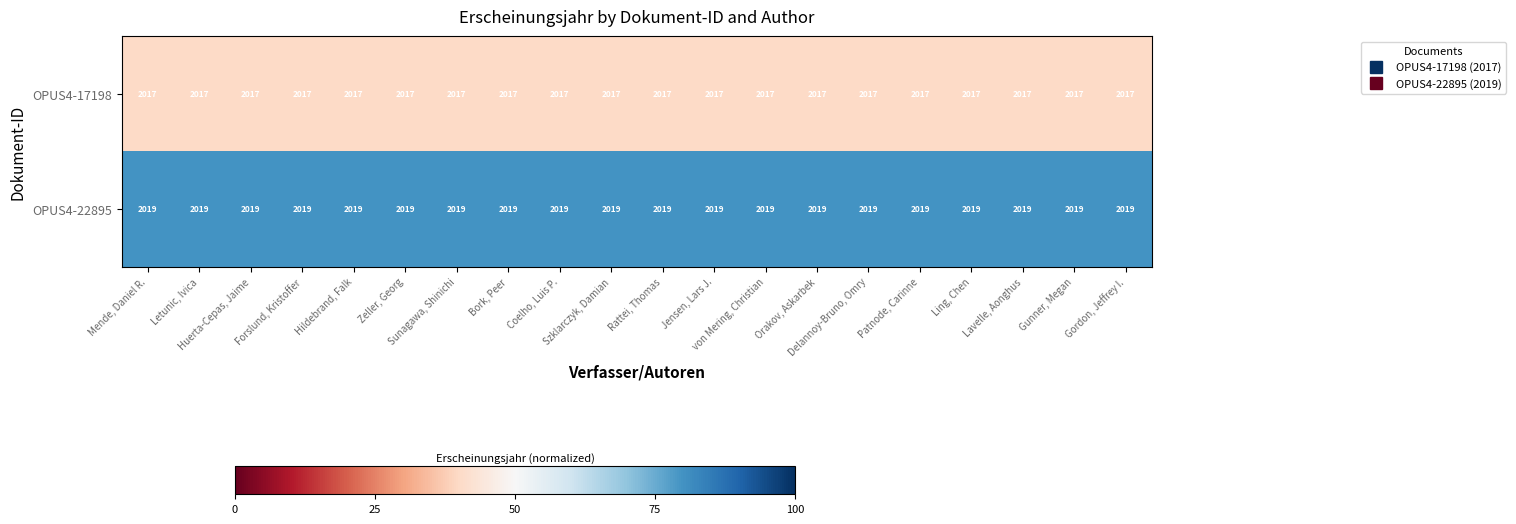

Rank the series by their average value, from highest to lowest.

OPUS4-22895, OPUS4-17198